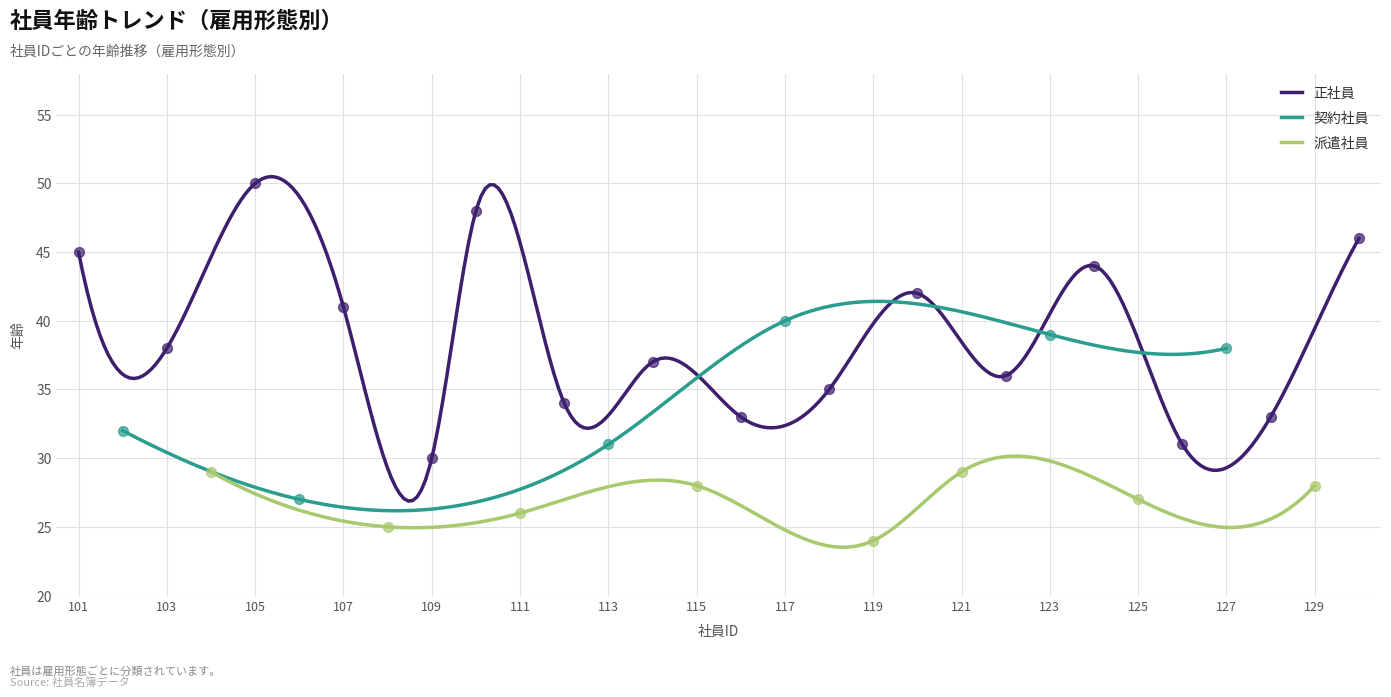

Is the value of 正社員 at 125 greater than the value of 契約社員 at 127?

No